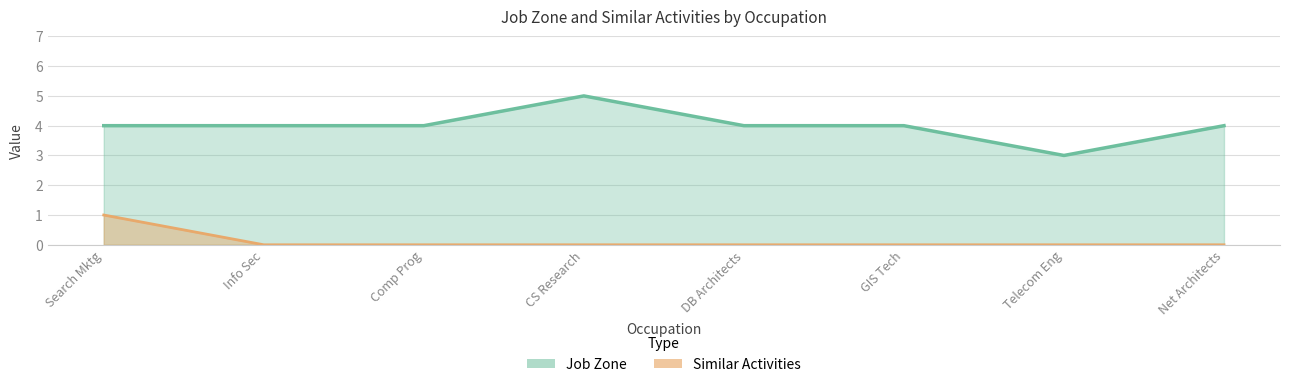

At which category does Job Zone reach its first local valley?

Telecom Eng